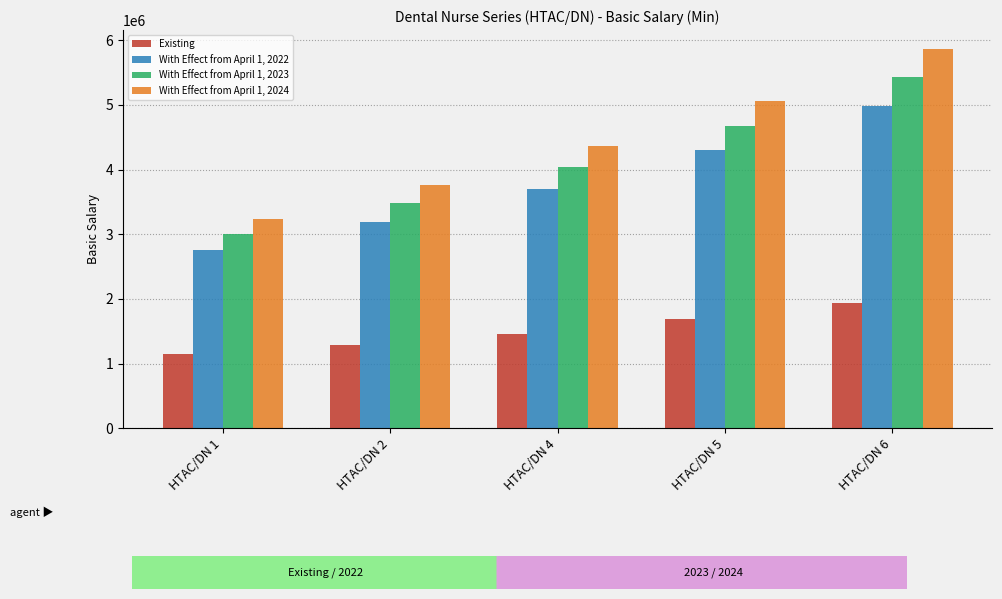

Reading left to right, list all the values displayed in this chart.

Existing: HTAC/DN 1=1146742.0	HTAC/DN 2=1290713.0	HTAC/DN 4=1453516.0	HTAC/DN 5=1689672.0	HTAC/DN 6=1944796.0
With Effect from April 1, 2022: HTAC/DN 1=2755302.7	HTAC/DN 2=3195306.3	HTAC/DN 4=3705575.7	HTAC/DN 5=4297331.8	HTAC/DN 6=4983587.4
With Effect from April 1, 2023: HTAC/DN 1=2998417.6	HTAC/DN 2=3477245.1	HTAC/DN 4=4032538.3	HTAC/DN 5=4676508.1	HTAC/DN 6=5423315.7
With Effect from April 1, 2024: HTAC/DN 1=3241532.5	HTAC/DN 2=3759183.9	HTAC/DN 4=4359500.9	HTAC/DN 5=5055684.5	HTAC/DN 6=5863044.0